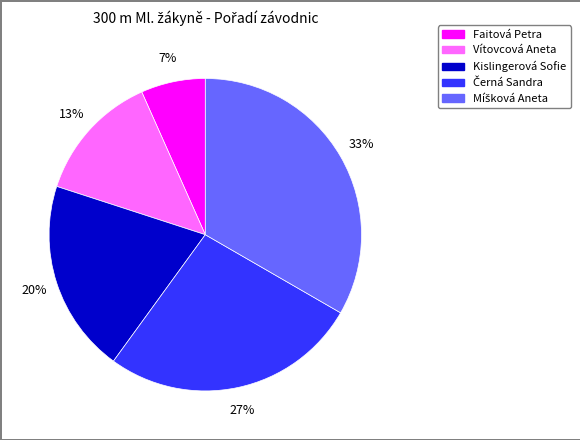

Does Kislingerová Sofie account for over 50% of the chart?

No